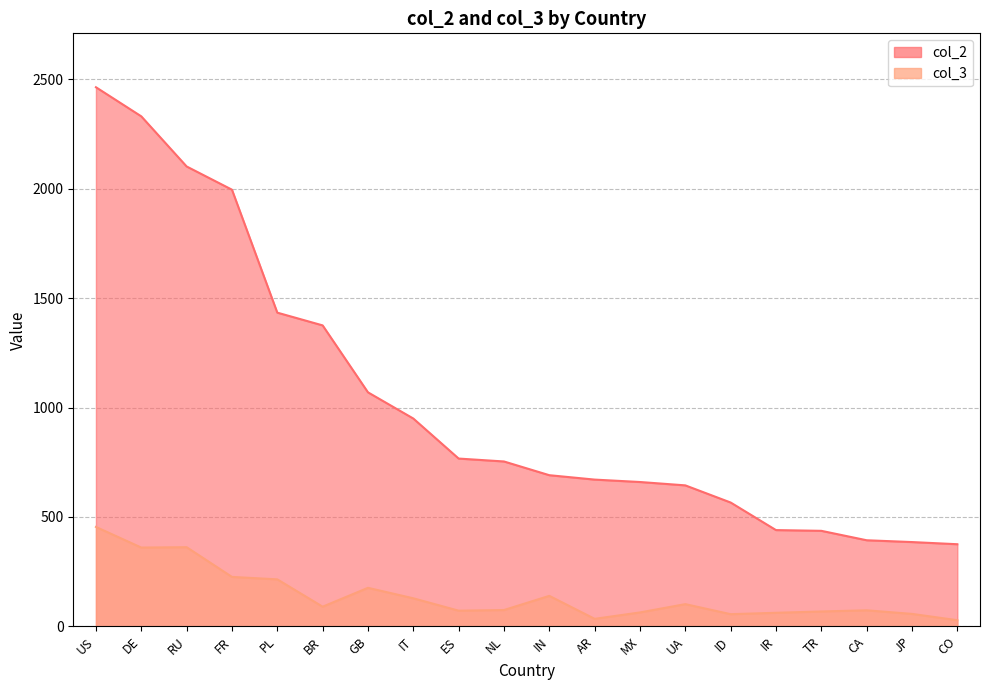

List the labels in order of col_3 value, smallest first.

CO, AR, ID, JP, IR, MX, TR, ES, CA, NL, BR, UA, IT, IN, GB, PL, FR, DE, RU, US